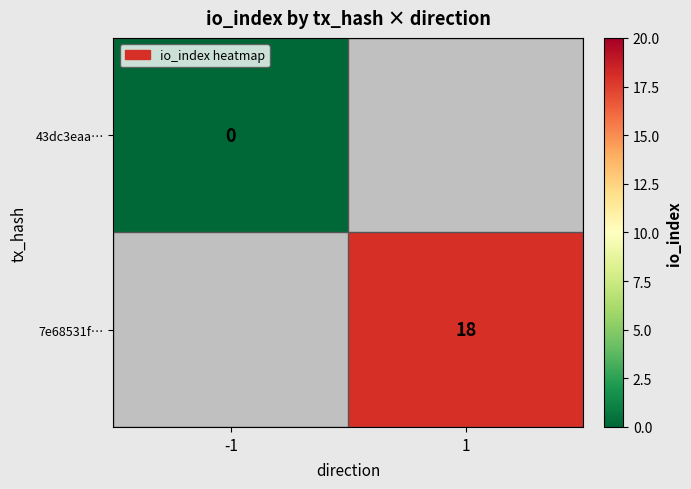

The value of 7e68531f… at 1 is 18. True or false?

True